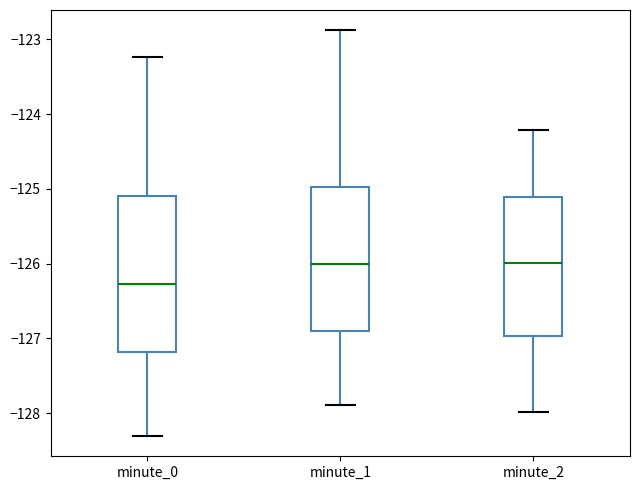

Where does the upper whisker of the box for minute_2 end on the y-axis? The values are not printed on the chart, so give them approximately, as read against the axis.

-124.2